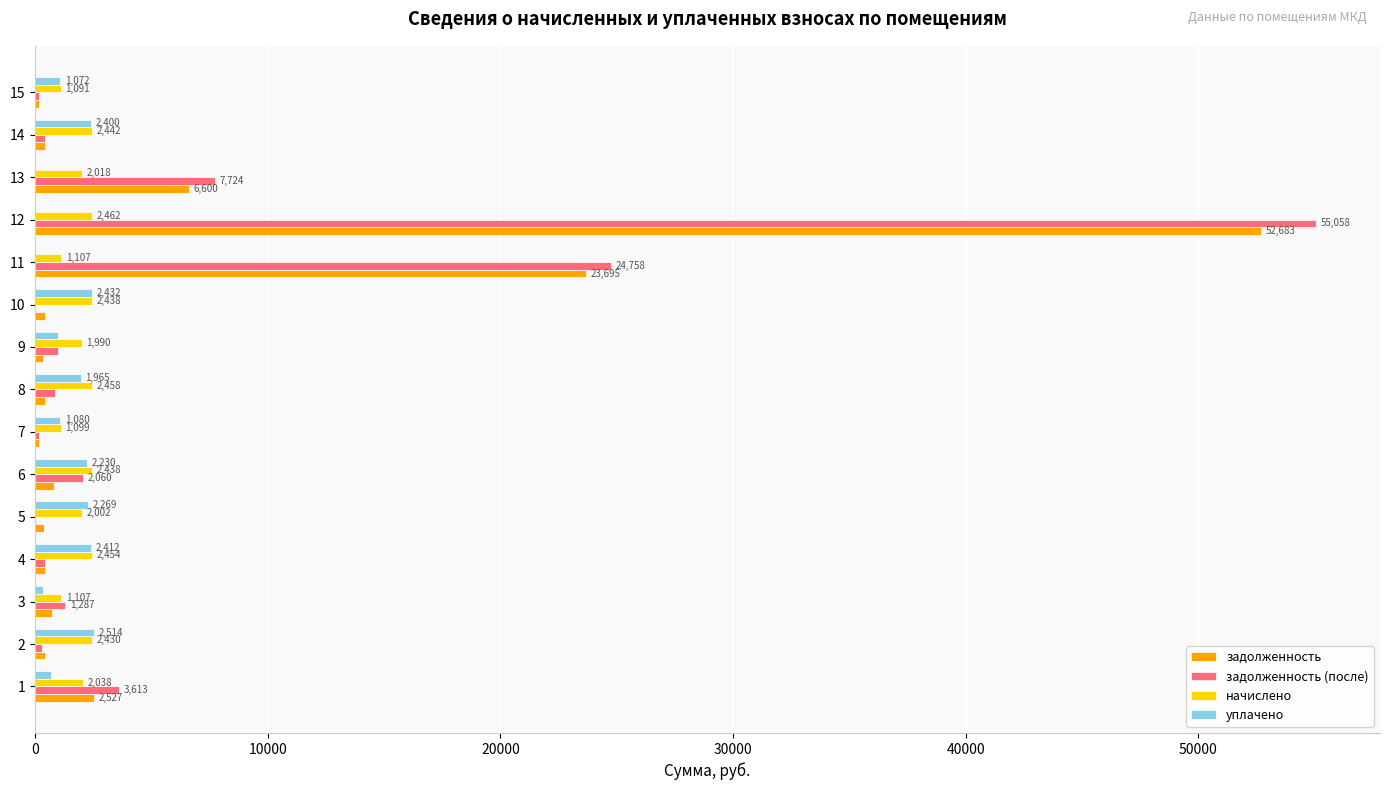

True or false: задолженность (после) has a value of 1161.1 at 1.

False